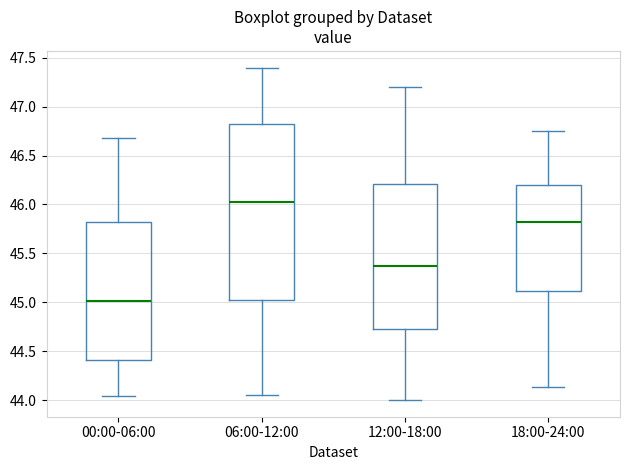

Which box has the highest median line?

06:00-12:00